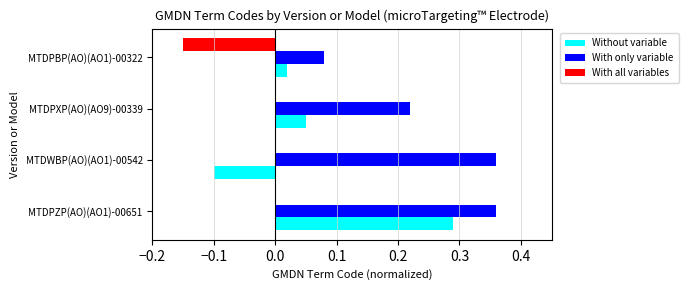

Is the value of With only variable at MTDPZP(AO)(AO1)-00651 greater than the value of With all variables at MTDWBP(AO)(AO1)-00542?

Yes